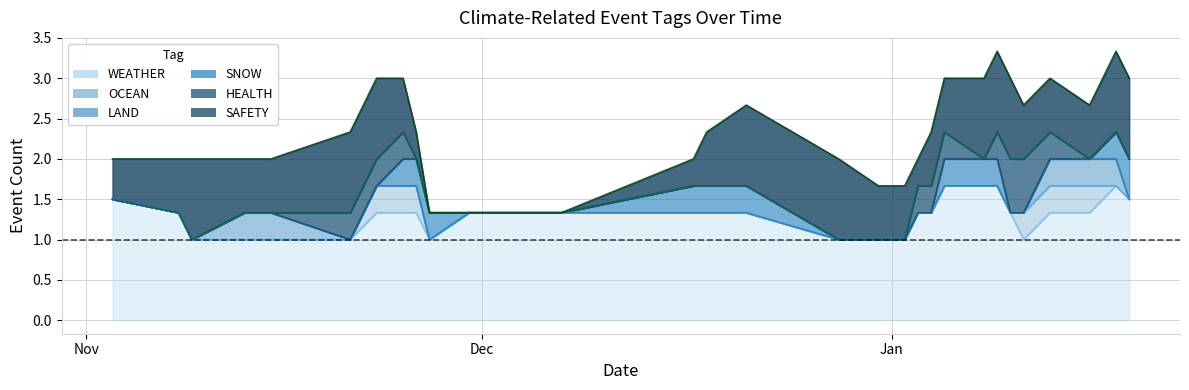

Is it true that SAFETY equals 0 at 2023-12-07?

True